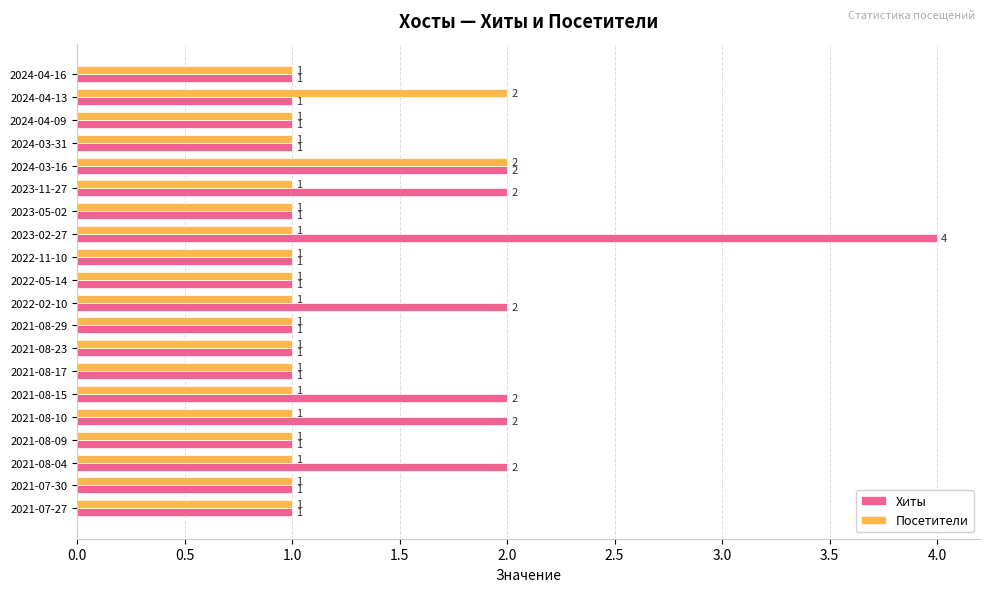

Which series has the largest range (max minus min)?

Хиты